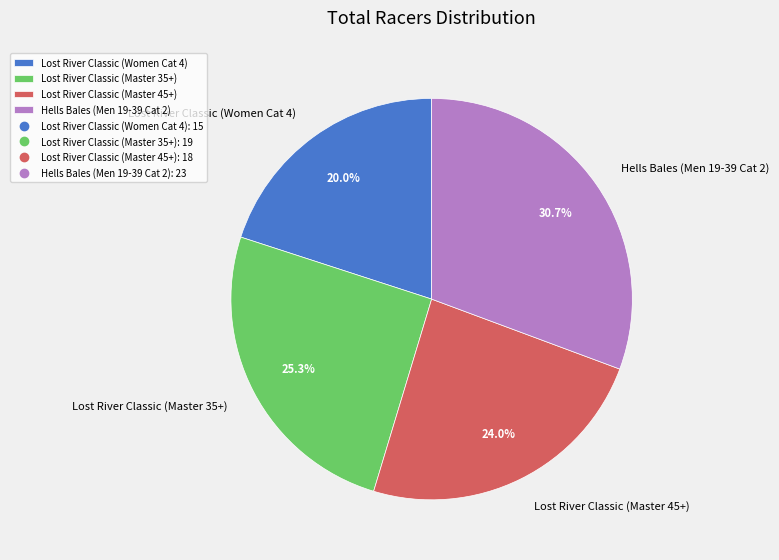

How much of the chart is everything except Hells Bales (Men 19-39 Cat 2)?

69.3%